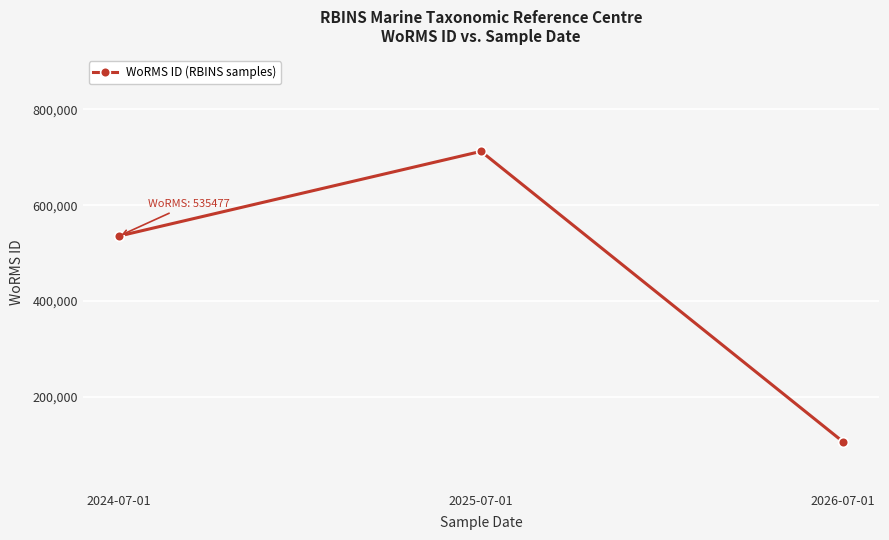

What position from the right is 2025-07-01?

2